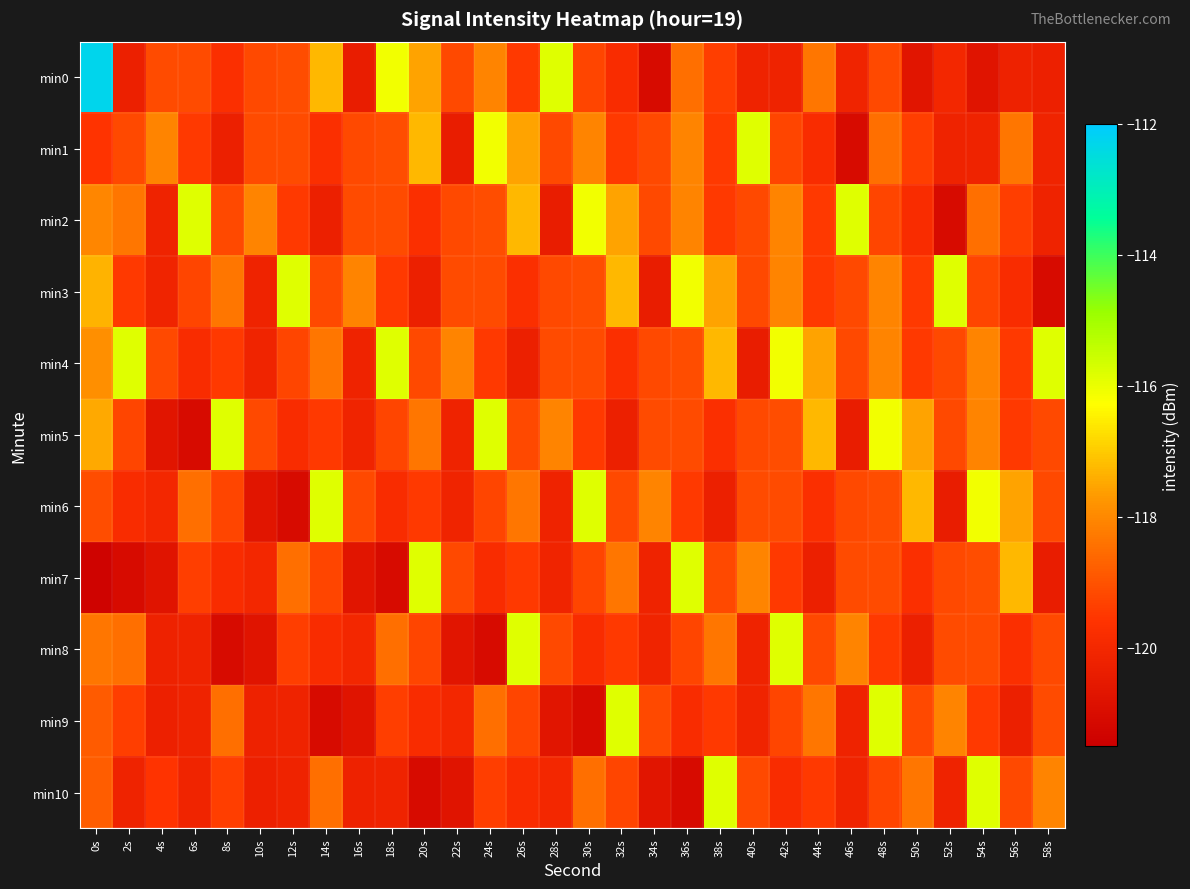

Reading left to right, transcribe all the data shown in this chart.

min0: 0s=-112.3	2s=-120.3	4s=-119.1	6s=-119.2	8s=-119.7	10s=-119.2	12s=-119.1	14s=-117.2	16s=-120.4	18s=-116.1	20s=-117.6	22s=-119.2	24s=-118.1	26s=-119.5	28s=-115.8	30s=-119.3	32s=-119.8	34s=-121.1	36s=-118.5	38s=-119.4	40s=-120.2	42s=-120.2	44s=-118.3	46s=-120.2	48s=-119.2	50s=-120.7	52s=-120.0	54s=-120.7	56s=-120.2	58s=-120.3
min1: 0s=-119.6	2s=-119.2	4s=-118.1	6s=-119.5	8s=-120.3	10s=-119.1	12s=-119.2	14s=-119.7	16s=-119.2	18s=-119.1	20s=-117.2	22s=-120.4	24s=-116.1	26s=-117.6	28s=-119.2	30s=-118.1	32s=-119.5	34s=-119.2	36s=-118.1	38s=-119.5	40s=-115.8	42s=-119.3	44s=-119.8	46s=-121.1	48s=-118.5	50s=-119.4	52s=-120.2	54s=-120.2	56s=-118.3	58s=-120.2
min2: 0s=-118.0	2s=-118.3	4s=-120.2	6s=-115.8	8s=-119.2	10s=-118.1	12s=-119.5	14s=-120.3	16s=-119.1	18s=-119.2	20s=-119.7	22s=-119.2	24s=-119.1	26s=-117.2	28s=-120.4	30s=-116.1	32s=-117.6	34s=-119.2	36s=-118.1	38s=-119.5	40s=-119.2	42s=-118.1	44s=-119.5	46s=-115.8	48s=-119.3	50s=-119.8	52s=-121.1	54s=-118.5	56s=-119.4	58s=-120.2
min3: 0s=-117.3	2s=-119.5	4s=-120.2	6s=-119.3	8s=-118.3	10s=-120.2	12s=-115.8	14s=-119.2	16s=-118.1	18s=-119.5	20s=-120.3	22s=-119.1	24s=-119.2	26s=-119.7	28s=-119.2	30s=-119.1	32s=-117.2	34s=-120.4	36s=-116.1	38s=-117.6	40s=-119.2	42s=-118.1	44s=-119.5	46s=-119.2	48s=-118.1	50s=-119.5	52s=-115.8	54s=-119.3	56s=-119.8	58s=-121.1
min4: 0s=-117.9	2s=-115.8	4s=-119.2	6s=-119.8	8s=-119.5	10s=-120.2	12s=-119.3	14s=-118.3	16s=-120.2	18s=-115.8	20s=-119.2	22s=-118.1	24s=-119.5	26s=-120.3	28s=-119.1	30s=-119.2	32s=-119.7	34s=-119.2	36s=-119.1	38s=-117.2	40s=-120.4	42s=-116.1	44s=-117.6	46s=-119.2	48s=-118.1	50s=-119.5	52s=-119.2	54s=-118.1	56s=-119.5	58s=-115.8
min5: 0s=-117.5	2s=-119.3	4s=-120.7	6s=-121.1	8s=-115.8	10s=-119.2	12s=-119.8	14s=-119.5	16s=-120.2	18s=-119.3	20s=-118.3	22s=-120.2	24s=-115.8	26s=-119.2	28s=-118.1	30s=-119.5	32s=-120.3	34s=-119.1	36s=-119.2	38s=-119.7	40s=-119.2	42s=-119.1	44s=-117.2	46s=-120.4	48s=-116.1	50s=-117.6	52s=-119.2	54s=-118.1	56s=-119.5	58s=-119.2
min6: 0s=-119.1	2s=-119.8	4s=-120.0	6s=-118.5	8s=-119.3	10s=-120.7	12s=-121.1	14s=-115.8	16s=-119.2	18s=-119.8	20s=-119.5	22s=-120.2	24s=-119.3	26s=-118.3	28s=-120.2	30s=-115.8	32s=-119.2	34s=-118.1	36s=-119.5	38s=-120.3	40s=-119.1	42s=-119.2	44s=-119.7	46s=-119.2	48s=-119.1	50s=-117.2	52s=-120.4	54s=-116.1	56s=-117.6	58s=-119.2
min7: 0s=-121.4	2s=-121.1	4s=-120.7	6s=-119.4	8s=-119.8	10s=-120.0	12s=-118.5	14s=-119.3	16s=-120.7	18s=-121.1	20s=-115.8	22s=-119.2	24s=-119.8	26s=-119.5	28s=-120.2	30s=-119.3	32s=-118.3	34s=-120.2	36s=-115.8	38s=-119.2	40s=-118.1	42s=-119.5	44s=-120.3	46s=-119.1	48s=-119.2	50s=-119.7	52s=-119.2	54s=-119.1	56s=-117.2	58s=-120.4
min8: 0s=-118.3	2s=-118.5	4s=-120.2	6s=-120.2	8s=-121.1	10s=-120.7	12s=-119.4	14s=-119.8	16s=-120.0	18s=-118.5	20s=-119.3	22s=-120.7	24s=-121.1	26s=-115.8	28s=-119.2	30s=-119.8	32s=-119.5	34s=-120.2	36s=-119.3	38s=-118.3	40s=-120.2	42s=-115.8	44s=-119.2	46s=-118.1	48s=-119.5	50s=-120.3	52s=-119.1	54s=-119.2	56s=-119.7	58s=-119.2
min9: 0s=-118.9	2s=-119.4	4s=-120.3	6s=-120.2	8s=-118.5	10s=-120.2	12s=-120.2	14s=-121.1	16s=-120.7	18s=-119.4	20s=-119.8	22s=-120.0	24s=-118.5	26s=-119.3	28s=-120.7	30s=-121.1	32s=-115.8	34s=-119.2	36s=-119.8	38s=-119.5	40s=-120.2	42s=-119.3	44s=-118.3	46s=-120.2	48s=-115.8	50s=-119.2	52s=-118.1	54s=-119.5	56s=-120.3	58s=-119.1
min10: 0s=-118.8	2s=-120.2	4s=-119.6	6s=-120.2	8s=-119.4	10s=-120.3	12s=-120.2	14s=-118.5	16s=-120.2	18s=-120.2	20s=-121.1	22s=-120.7	24s=-119.4	26s=-119.8	28s=-120.0	30s=-118.5	32s=-119.3	34s=-120.7	36s=-121.1	38s=-115.8	40s=-119.2	42s=-119.8	44s=-119.5	46s=-120.2	48s=-119.3	50s=-118.3	52s=-120.2	54s=-115.8	56s=-119.2	58s=-118.1